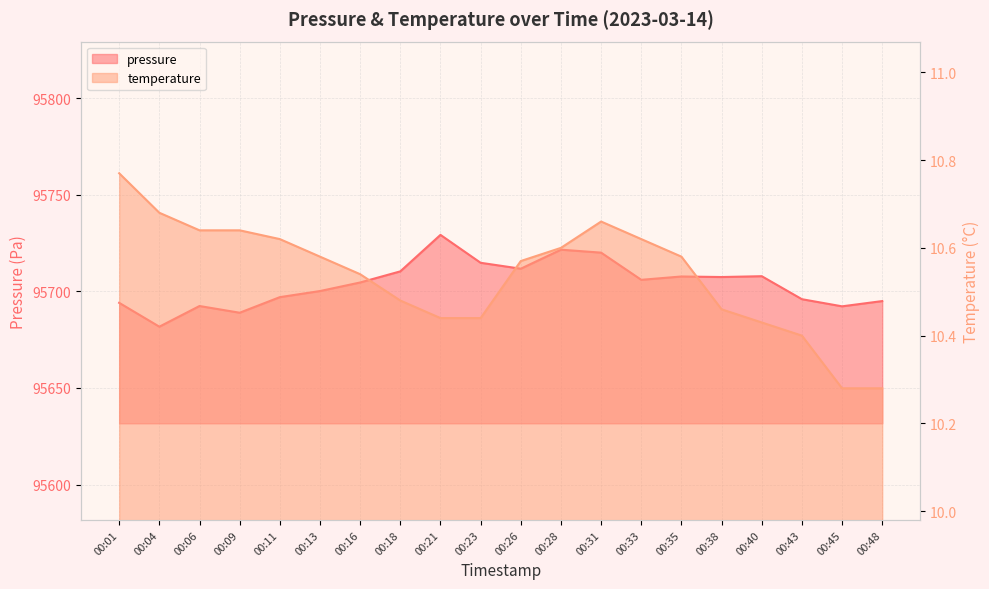

Where is pressure nearest to the value 95705?

00:16